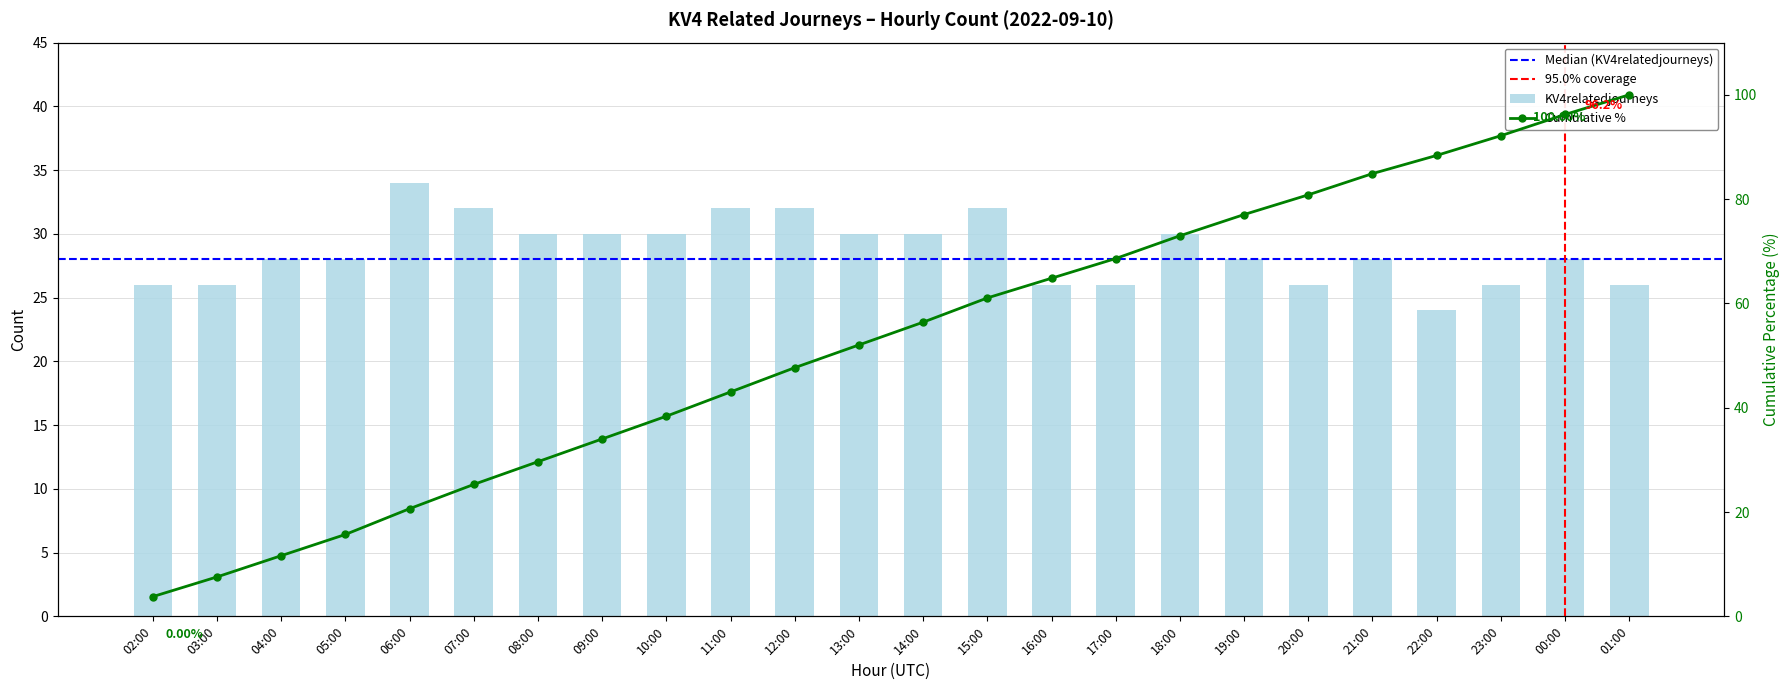

Between 07:00 and 19:00, which is larger?

07:00